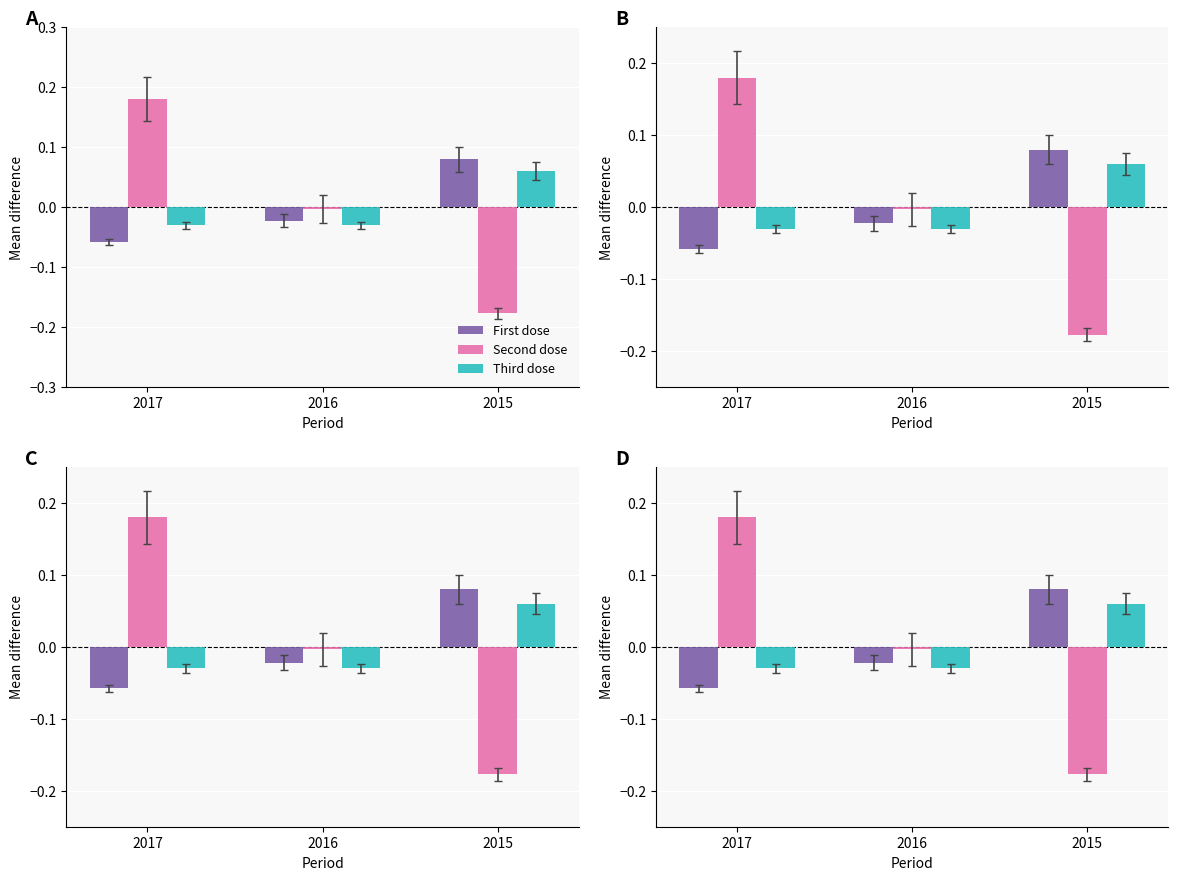

True or false: First dose has a value of -0.1 at 2017.

True